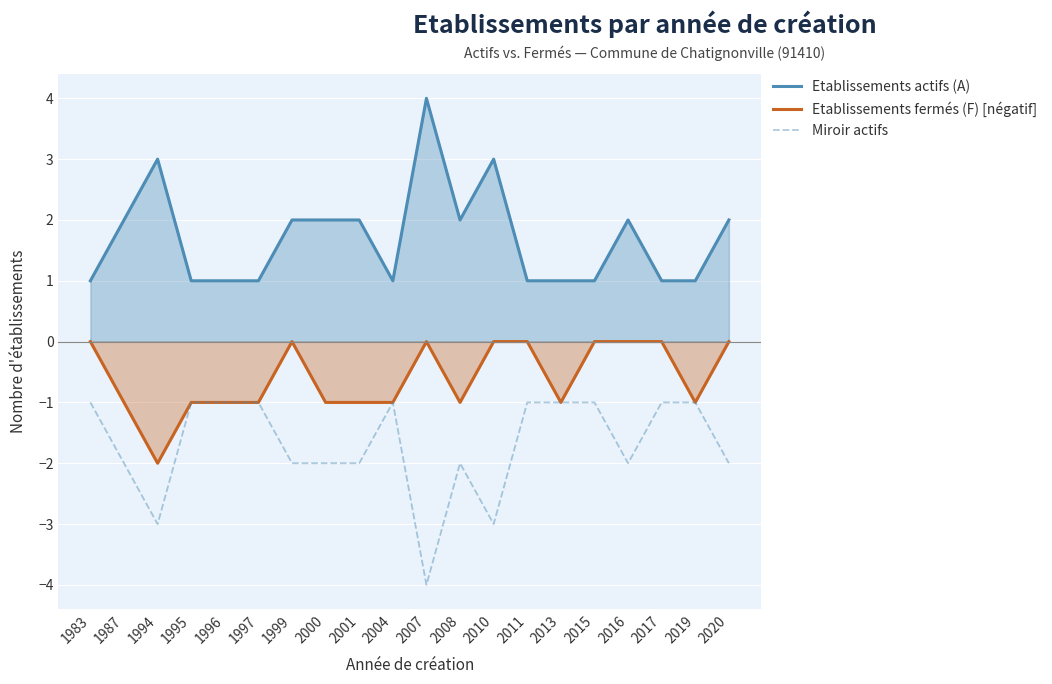

Reading right to left, list all the values displayed in this chart.

Etablissements actifs (A): 2020=2	2019=1	2017=1	2016=2	2015=1	2013=1	2011=1	2010=3	2008=2	2007=4	2004=1	2001=2	2000=2	1999=2	1997=1	1996=1	1995=1	1994=3	1987=2	1983=1
Etablissements fermés (F) [négatif]: 2020=0	2019=-1	2017=0	2016=0	2015=0	2013=-1	2011=0	2010=0	2008=-1	2007=0	2004=-1	2001=-1	2000=-1	1999=0	1997=-1	1996=-1	1995=-1	1994=-2	1987=-1	1983=0
Miroir actifs: 2020=-2	2019=-1	2017=-1	2016=-2	2015=-1	2013=-1	2011=-1	2010=-3	2008=-2	2007=-4	2004=-1	2001=-2	2000=-2	1999=-2	1997=-1	1996=-1	1995=-1	1994=-3	1987=-2	1983=-1